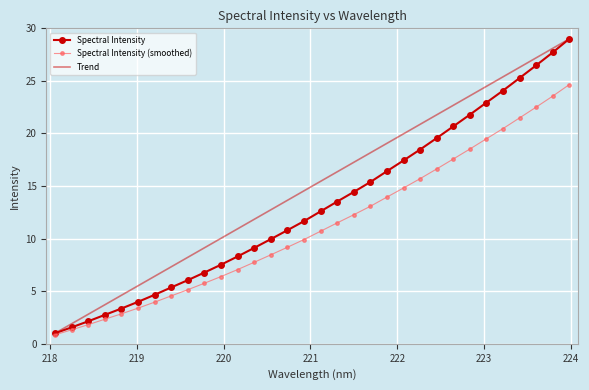

List the series in order of their overall mean, highest first.

Trend, Spectral Intensity, Spectral Intensity (smoothed)